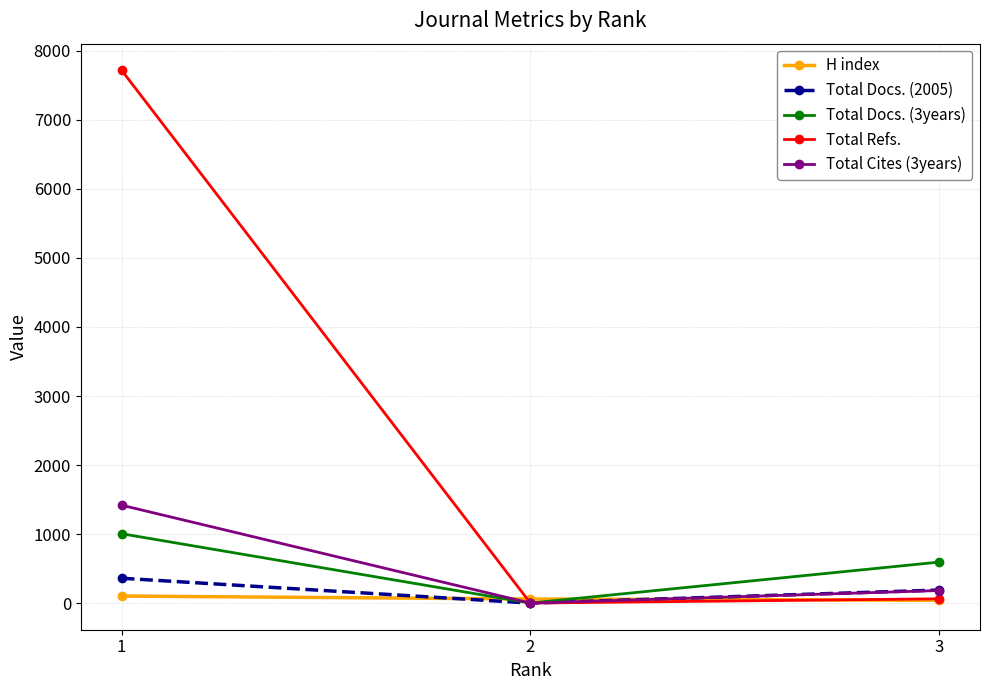

Which series has the largest total across all categories?

Total Refs.